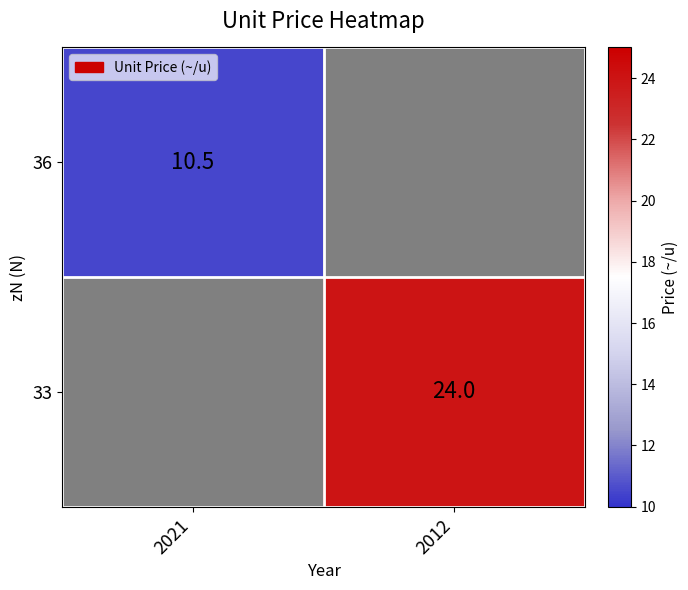

True or false: 33 has a value of 16.6 at 2012.

False